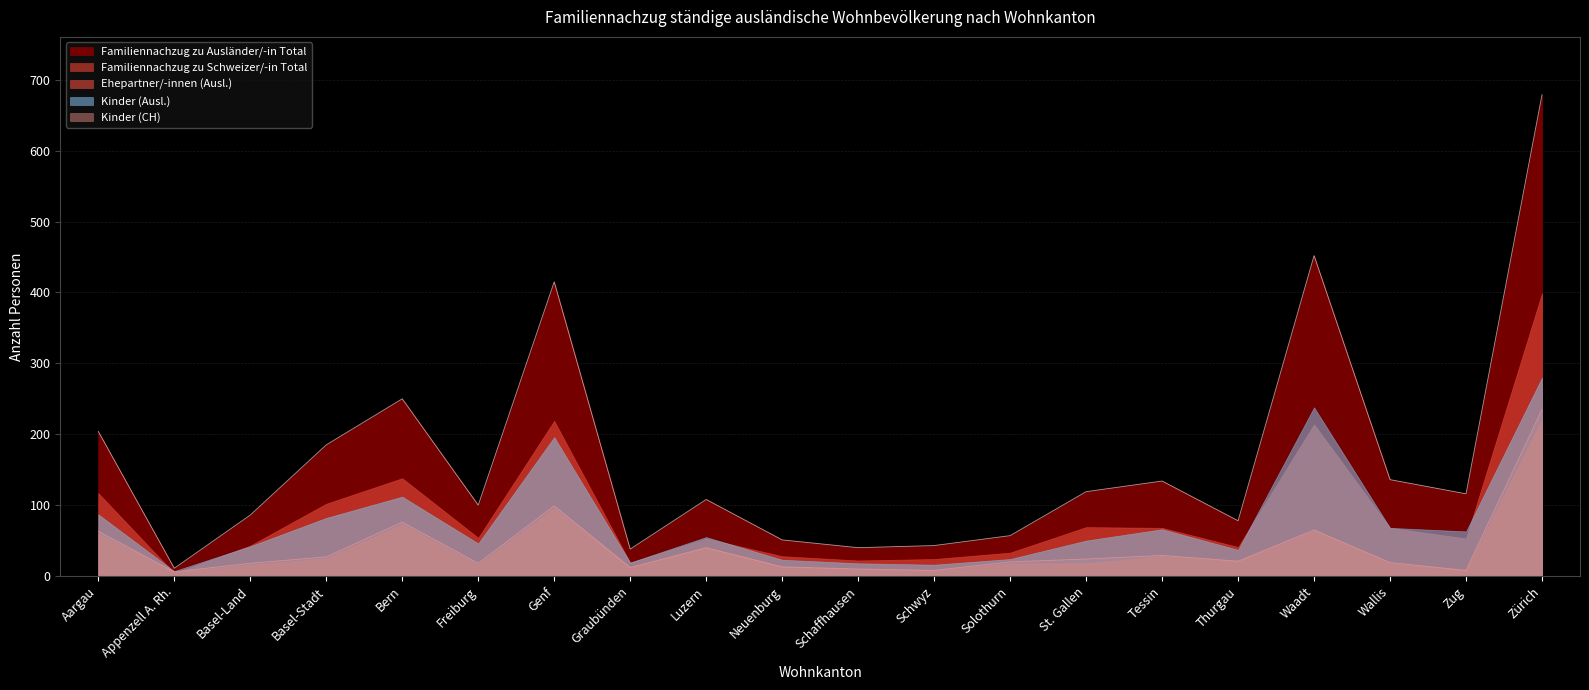

What are all the series names shown in the legend?

Familiennachzug zu Ausländer/-in Total, Familiennachzug zu Schweizer/-in Total, Ehepartner/-innen (Ausl.), Kinder (Ausl.), Kinder (CH)